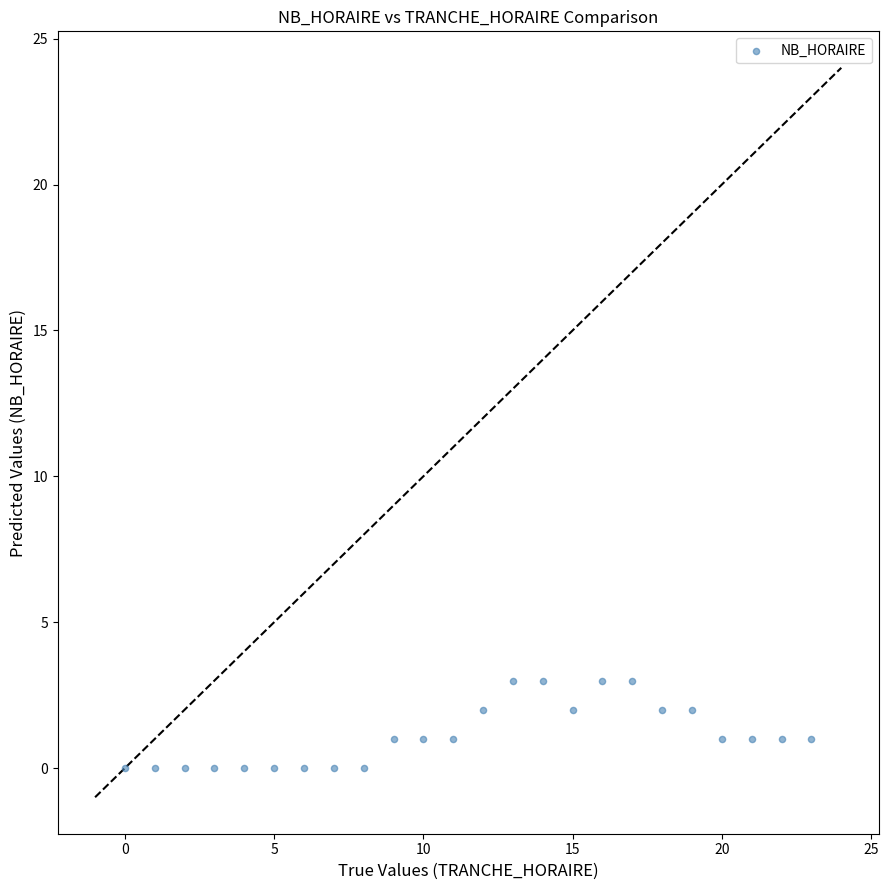

What is the range of Y values (max minus min)?

3